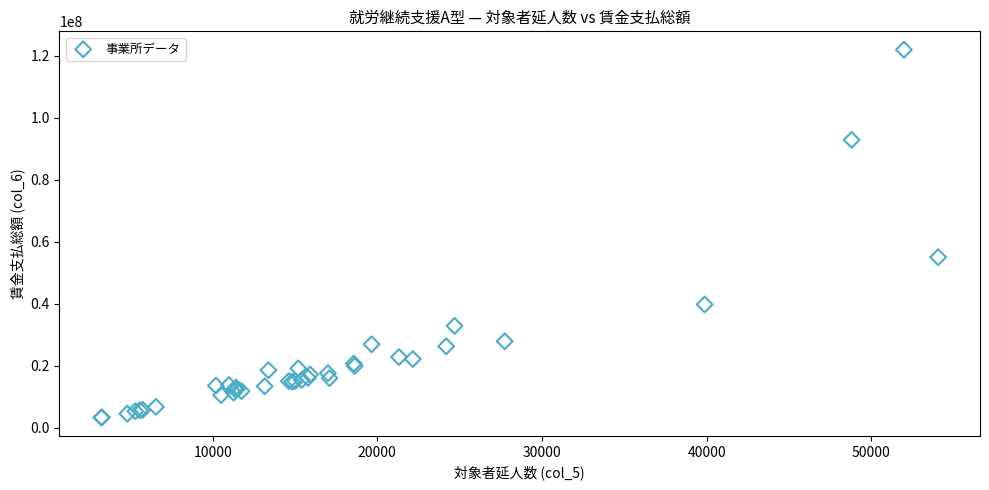

What Y value in the scatter plot is closest to 62614928?

55006861